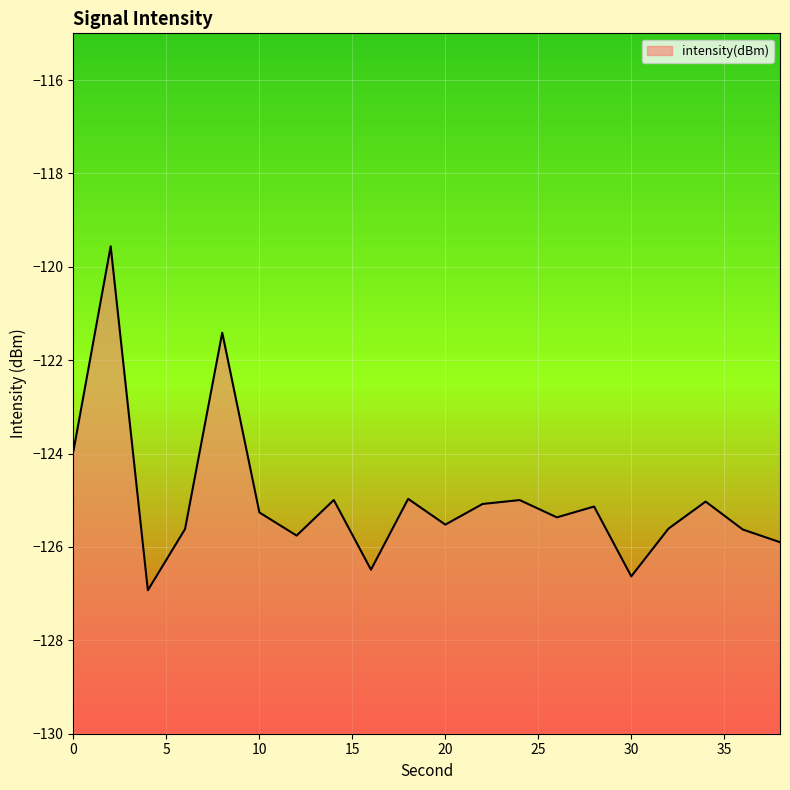

List the labels in order of value, smallest first.

4, 30, 16, 38, 12, 36, 6, 32, 20, 26, 10, 28, 22, 34, 24, 14, 18, 0, 8, 2